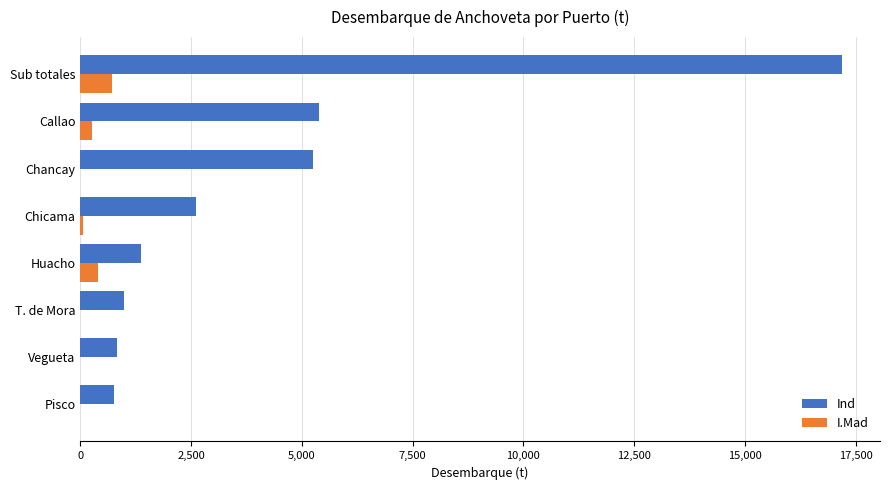

Is the value of Ind at Huacho greater than the value of I.Mad at Huacho?

Yes